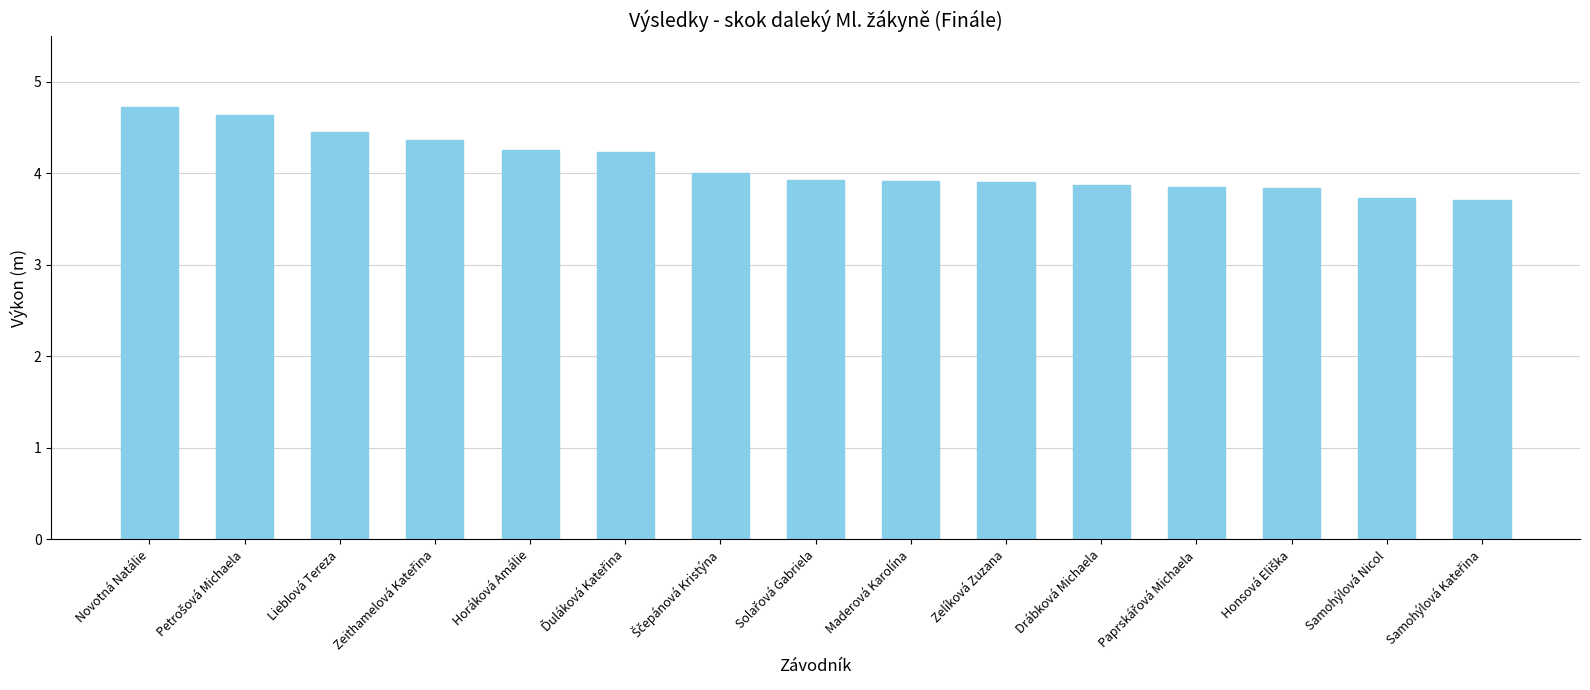

The value at Zelíková Zuzana is 3.9. True or false?

True